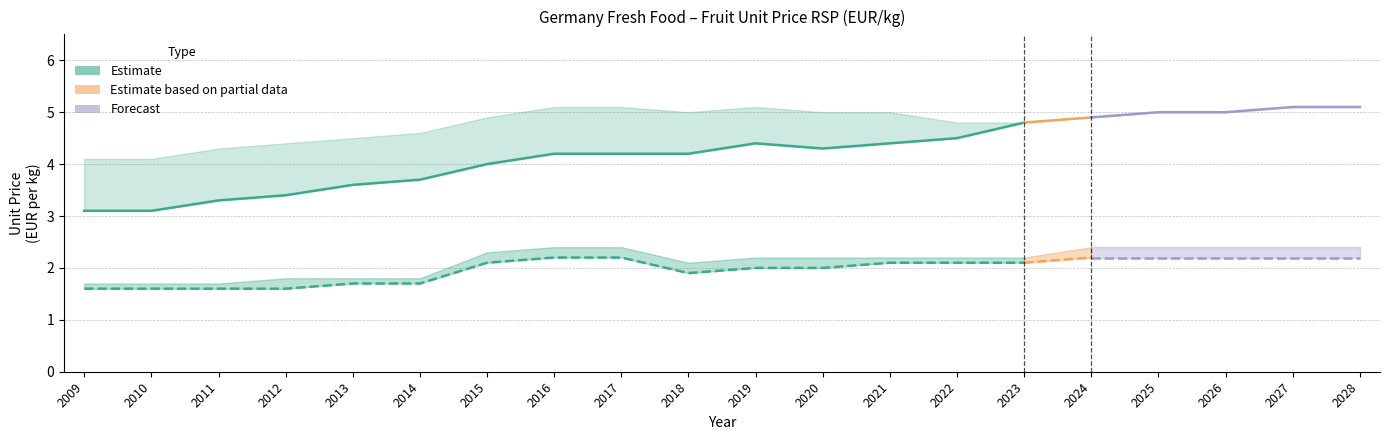

In Fruits EUR (Constant), how many points are higher than both neighbors (excluding endpoints)?

1